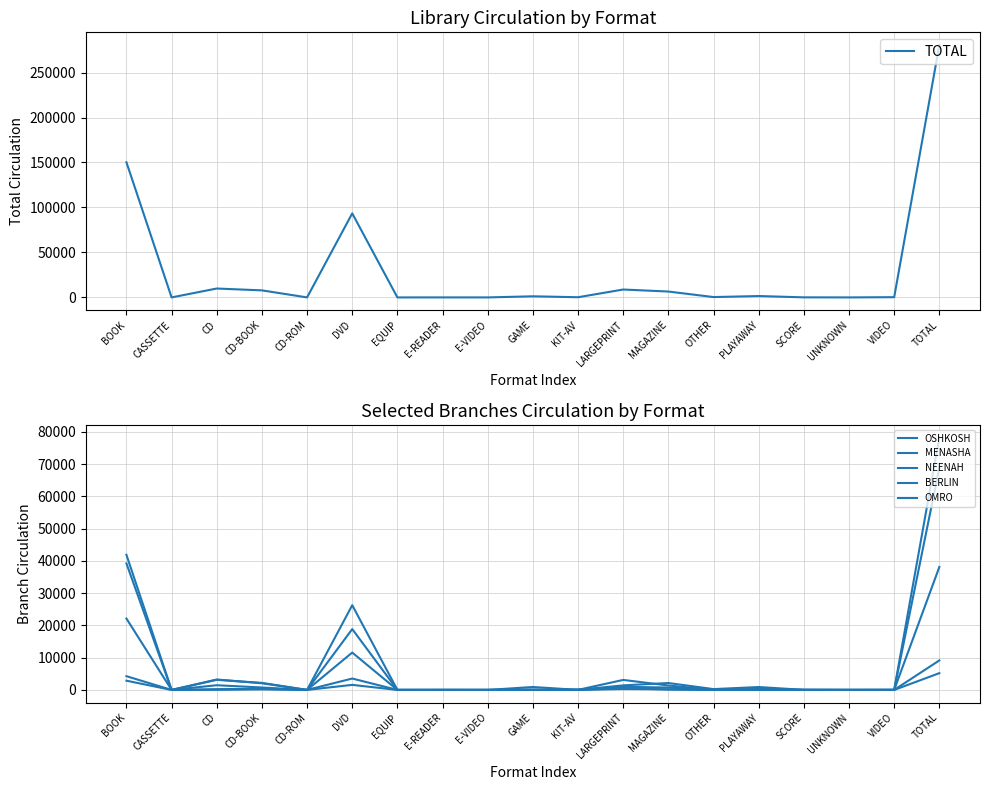

How many positive values does the NEENAH series have?

14